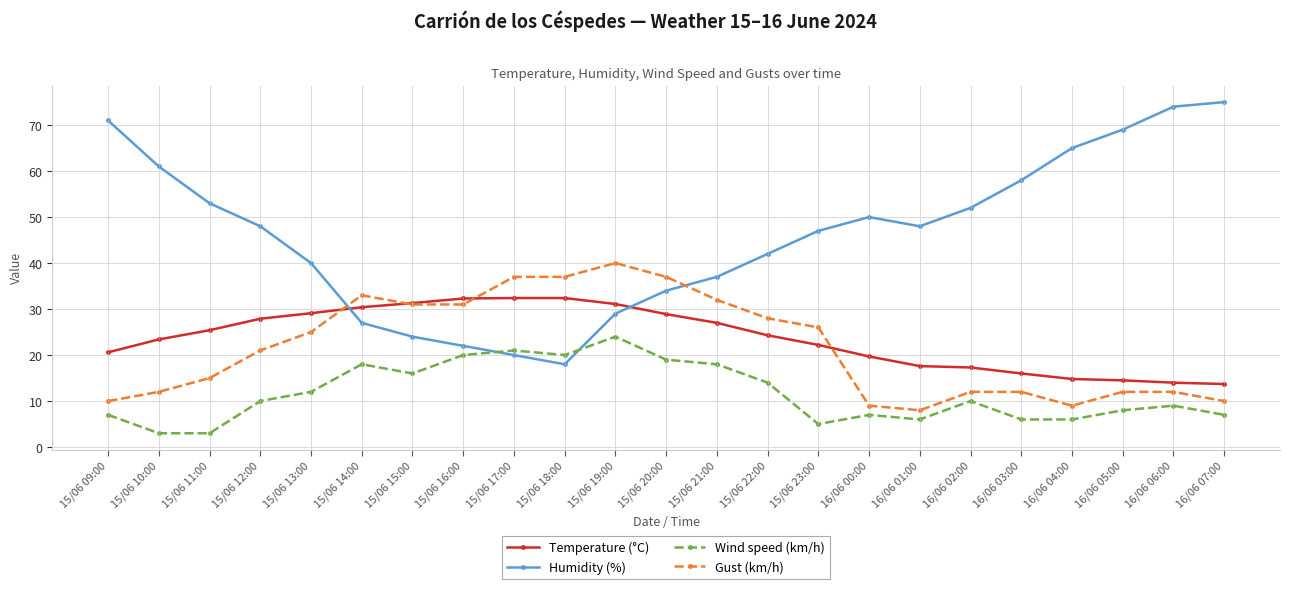

True or false: Wind speed (km/h) and Gust (km/h) cross at least once.

False